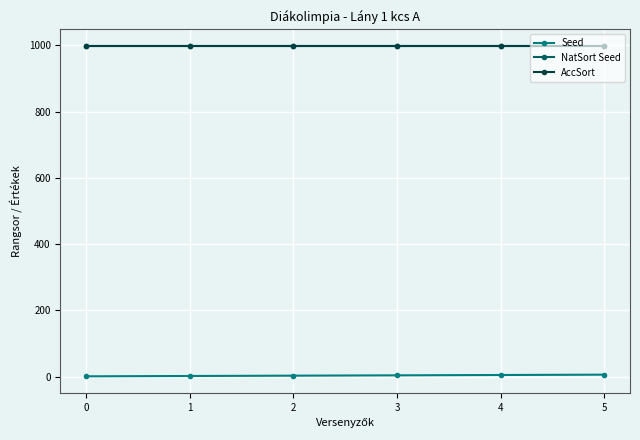

Is this an area chart (filled region under the line)?

No